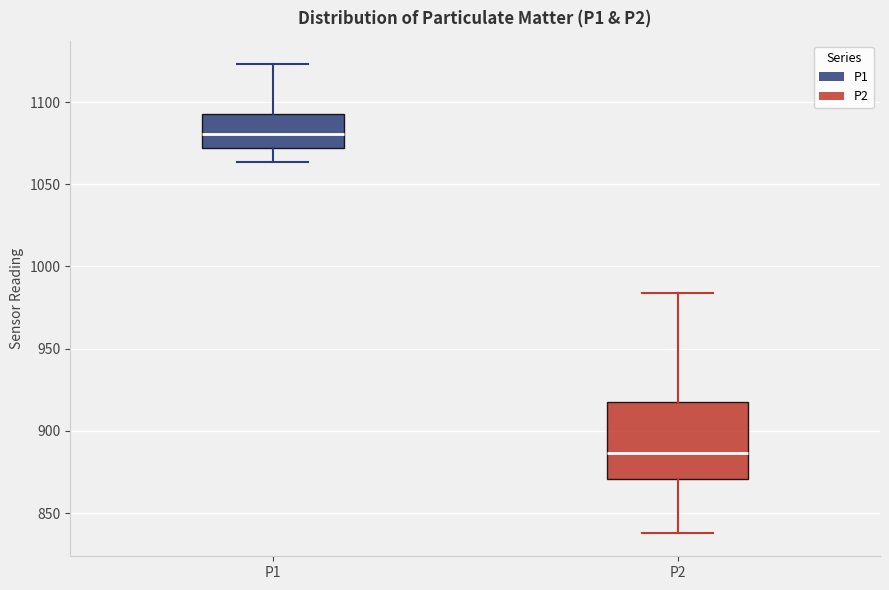

Which box has the highest median line?

P1